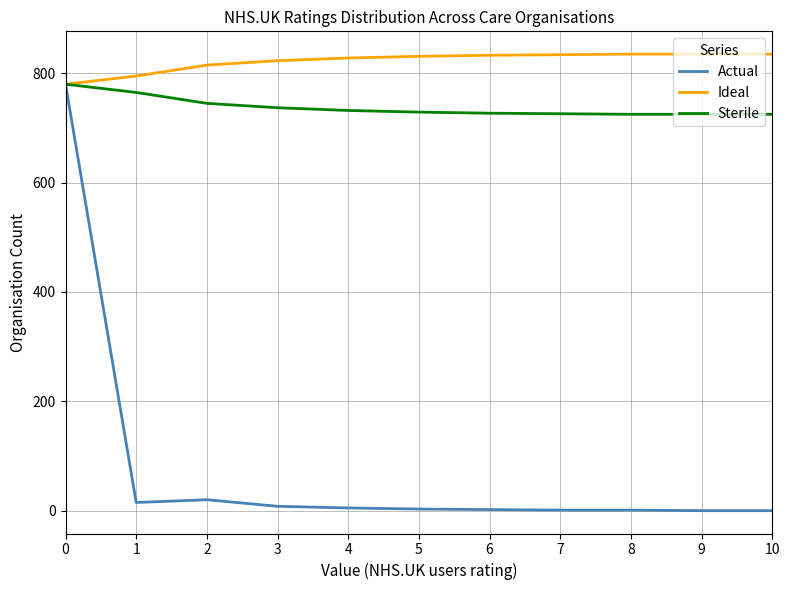

Rank the series at 7 from highest to lowest value.

Ideal, Sterile, Actual